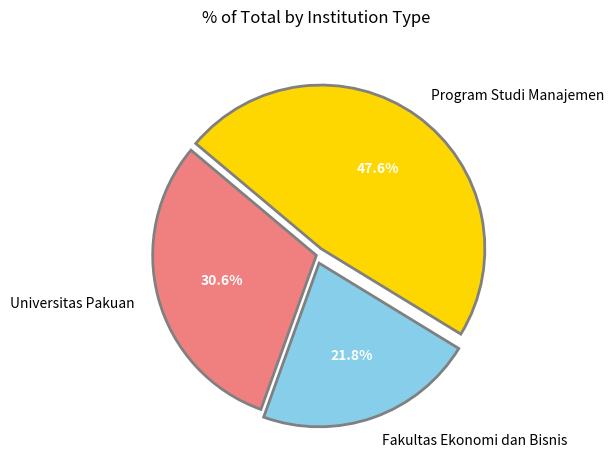

How many slices are in this pie chart?

3